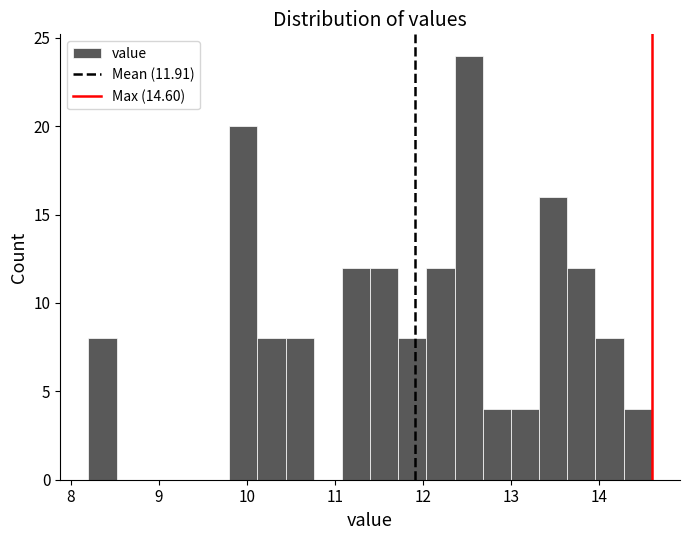

Read against the x-axis, roughly where is the centre of the tallest bar?

12.5